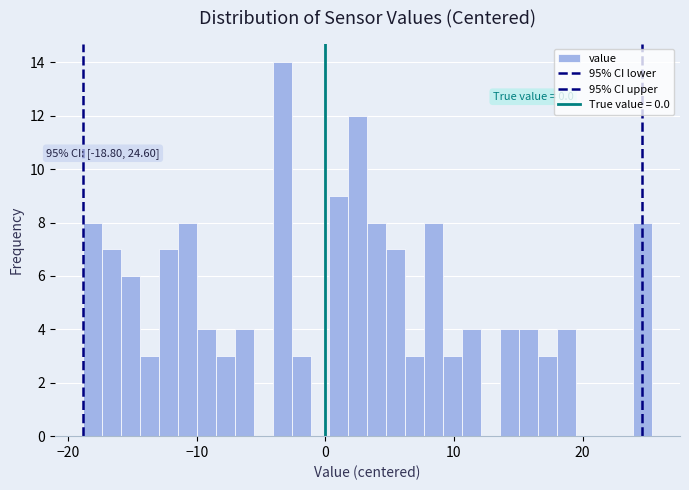

Around what value on the x-axis is the tallest bar? Give the approximate position of its centre, as read against the axis.

-3